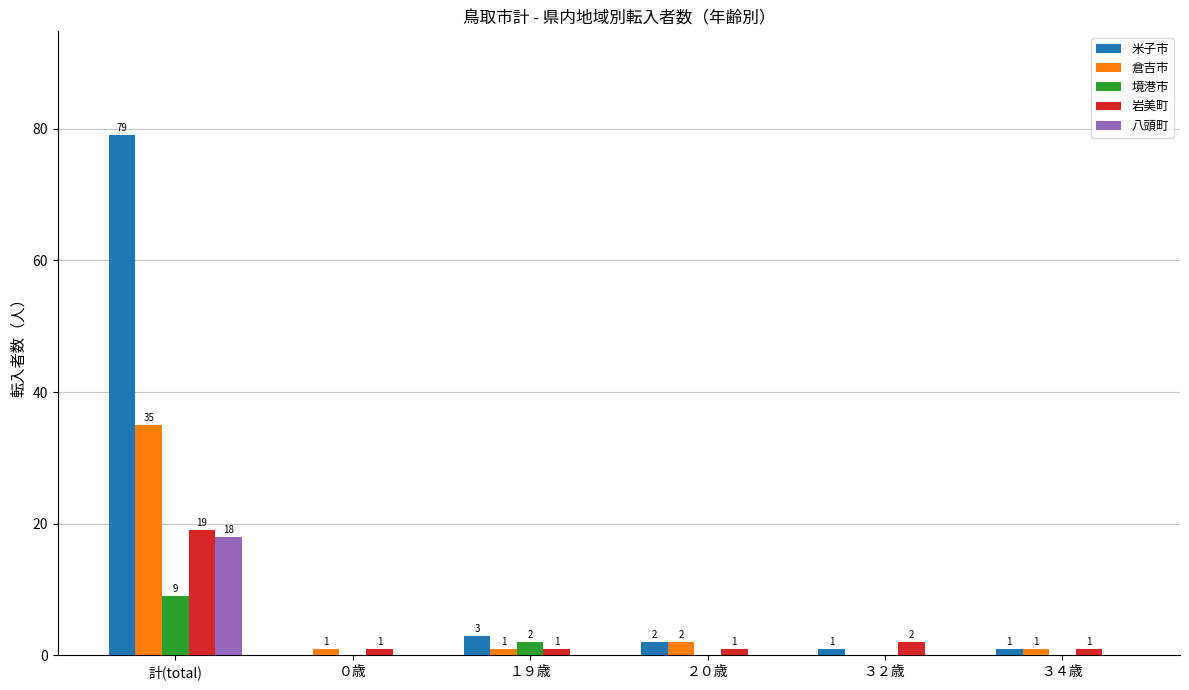

Are the bars grouped side by side (vs. stacked)?

Yes